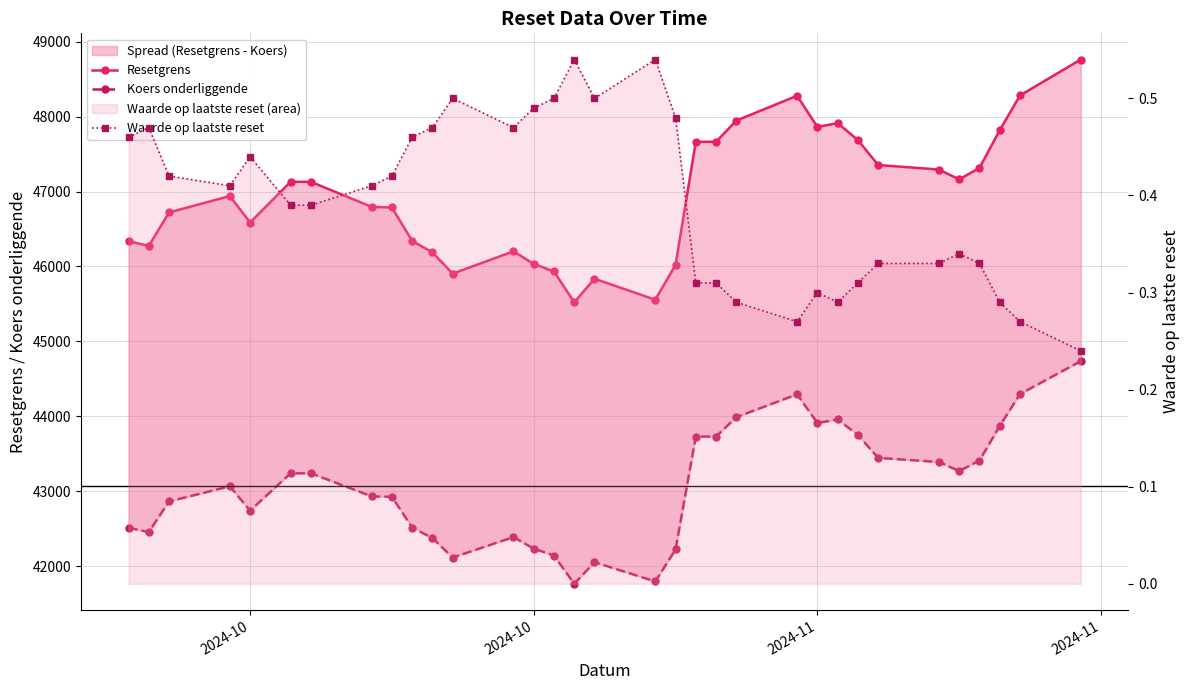

What is the difference between the second highest and minimum values in the Waarde op laatste reset series?

0.3